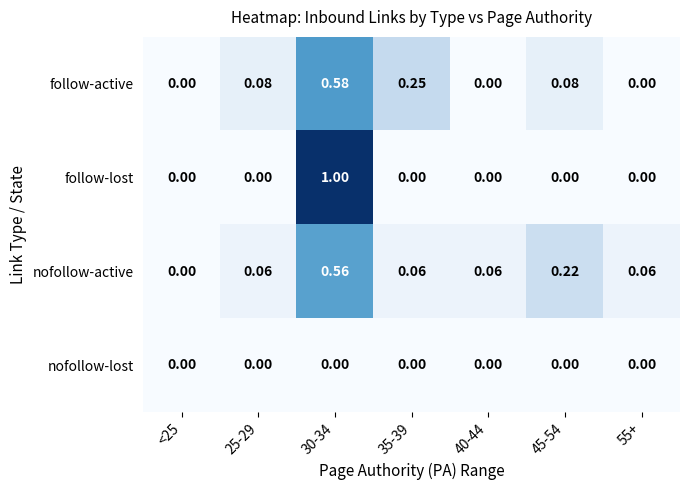

List the series in order of their peak value, lowest first.

nofollow-lost, nofollow-active, follow-active, follow-lost